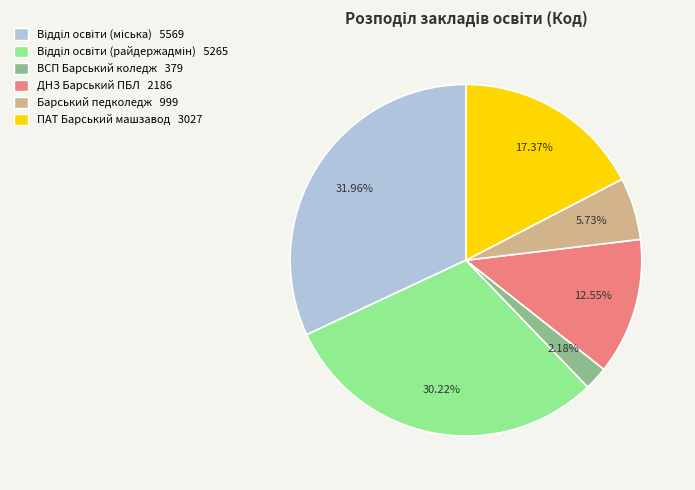

Between ВСП Барський коледж 379 and ПАТ Барський машзавод 3027, which is larger?

ПАТ Барський машзавод 3027